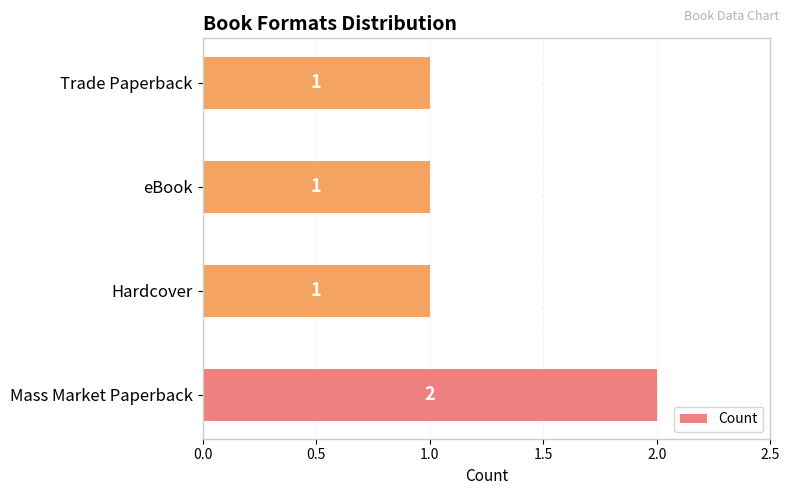

The chart shows a value of 1 at eBook. True or false?

True